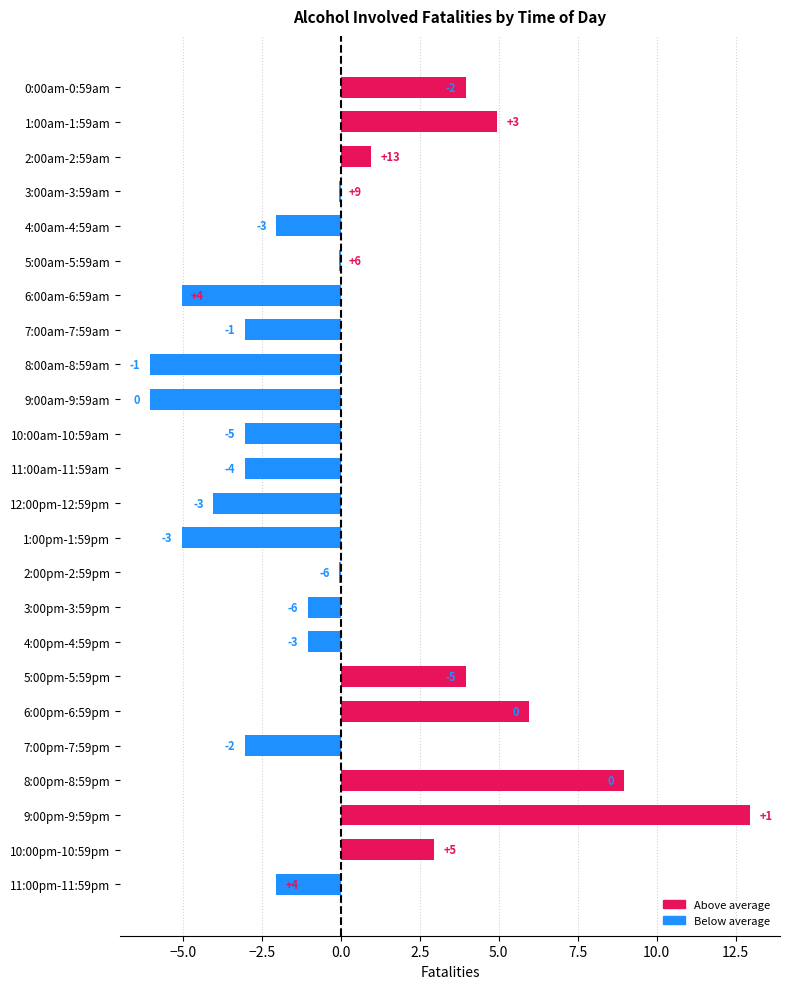

Count the number of data series in this chart.

1